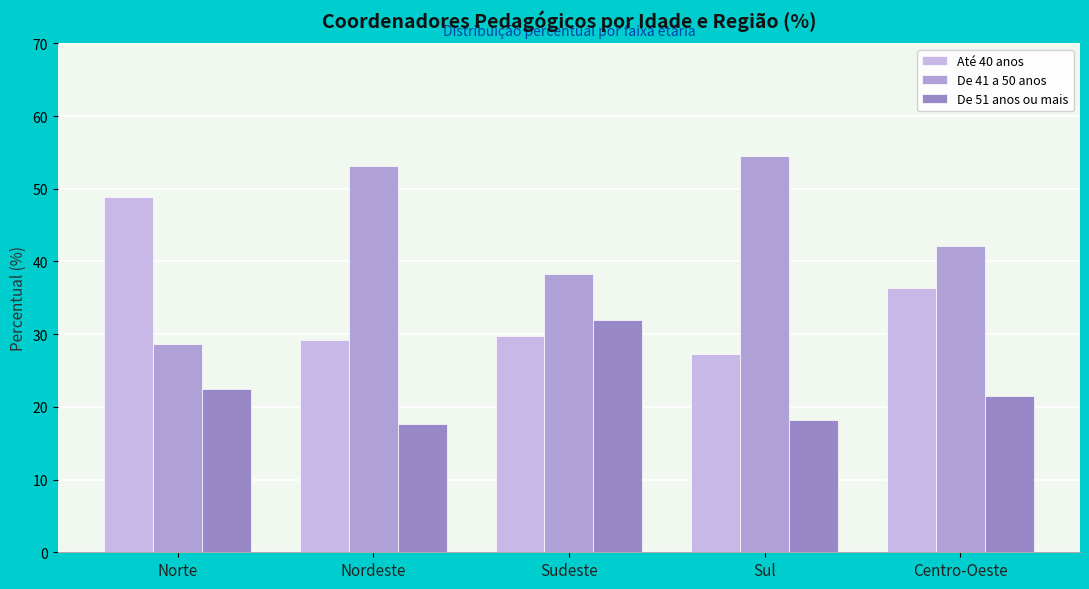

How many values in the De 51 anos ou mais series exceed 21?

3